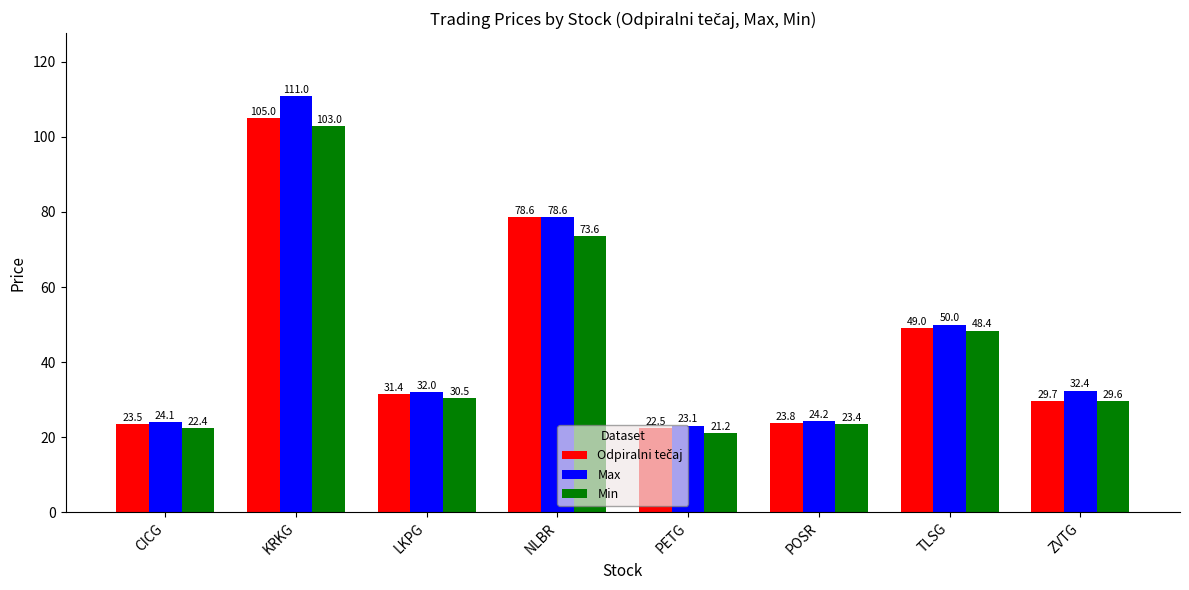

Which series has the largest total across all categories?

Max